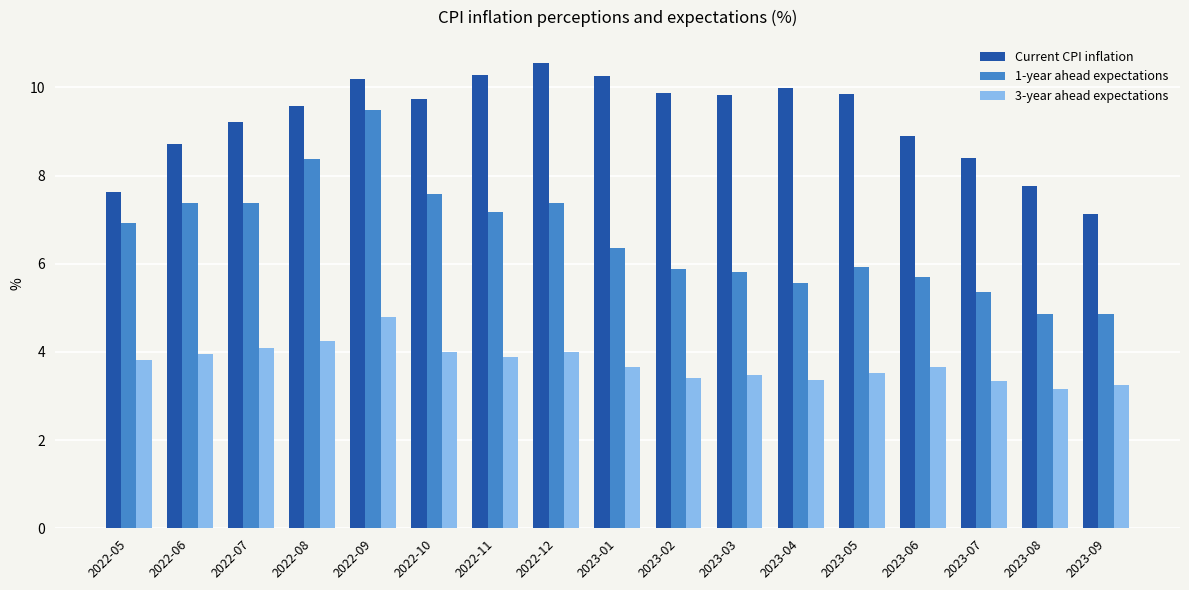

What is the sum of all 3-year ahead expectations values?

63.6